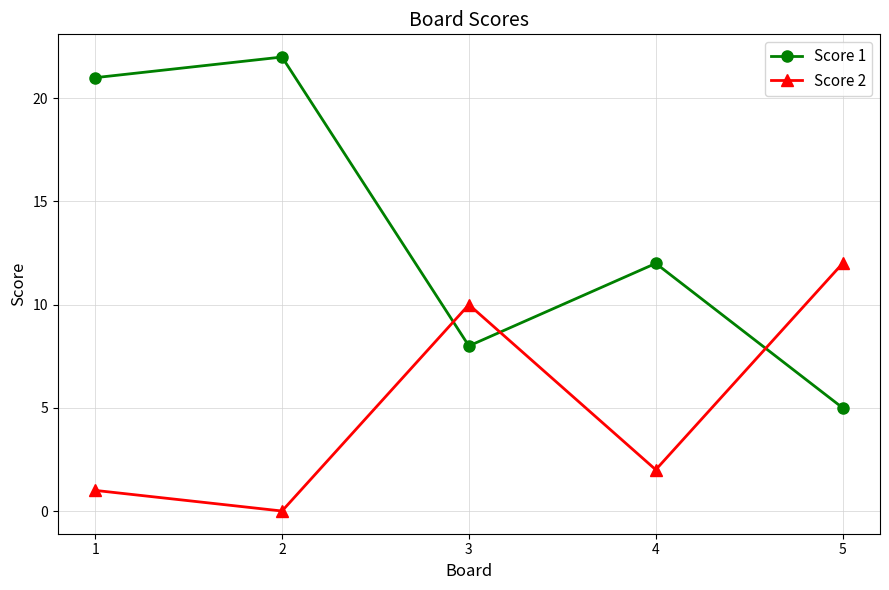

What is the maximum value for Score 2?

12